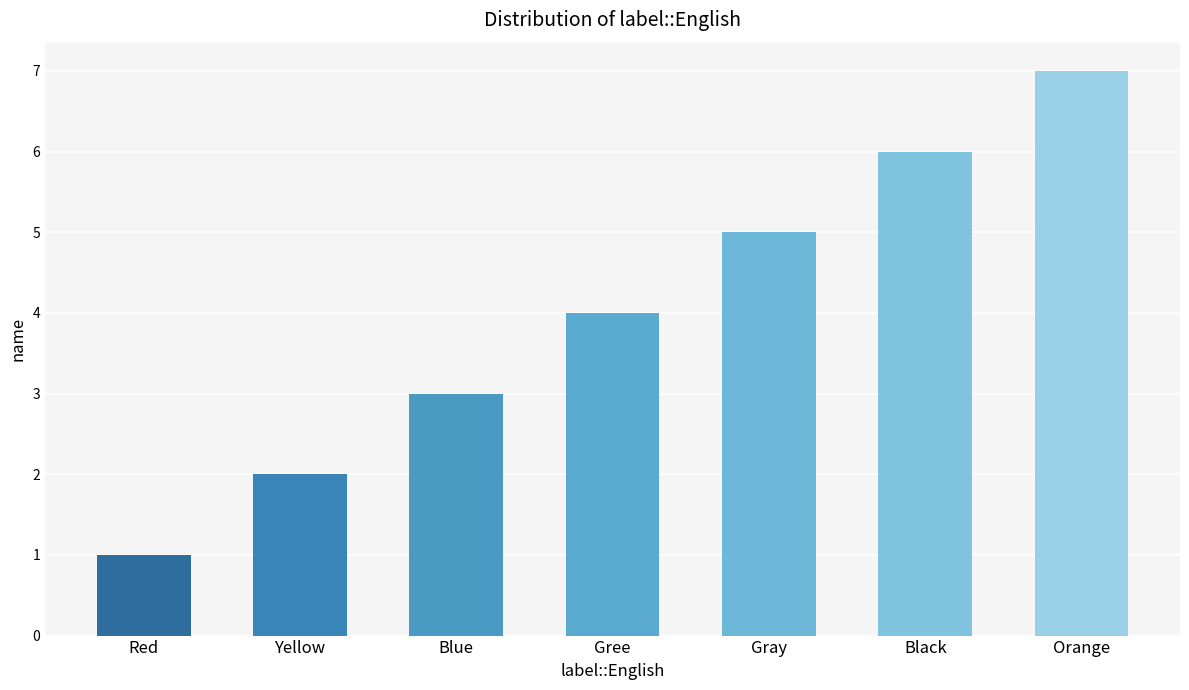

What is the sum of the values at Gree and Red?

5